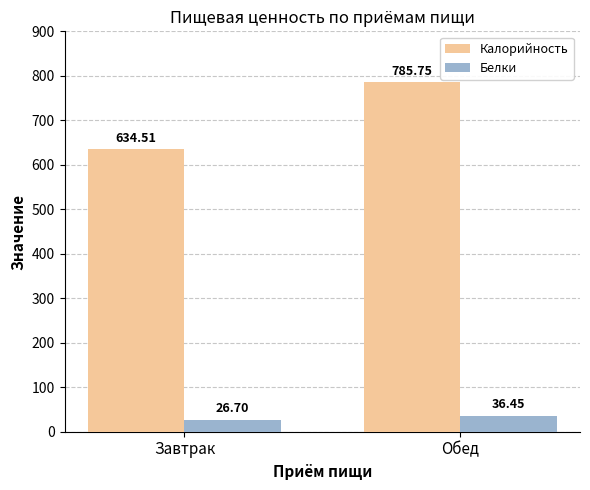

At Завтрак, list the series in order from smallest to largest.

Белки, Калорийность